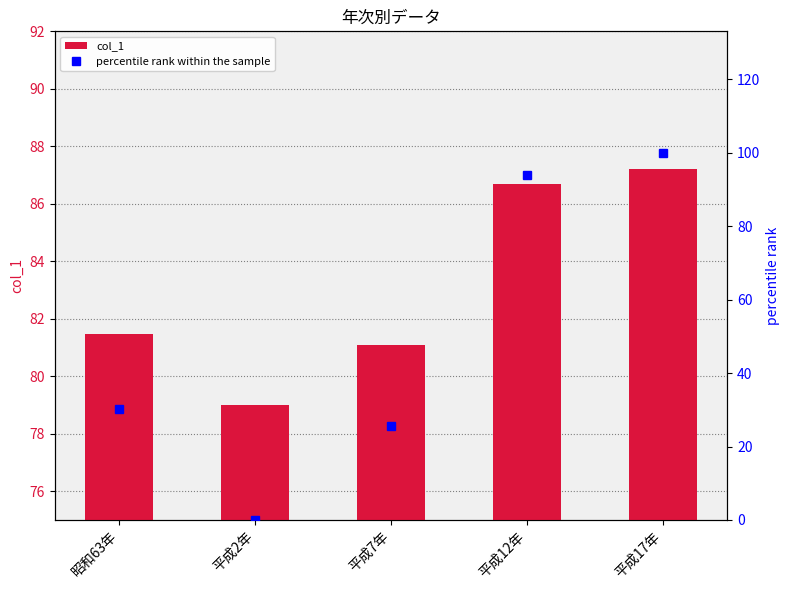

What is the label of the 4th bar from the left?

平成12年